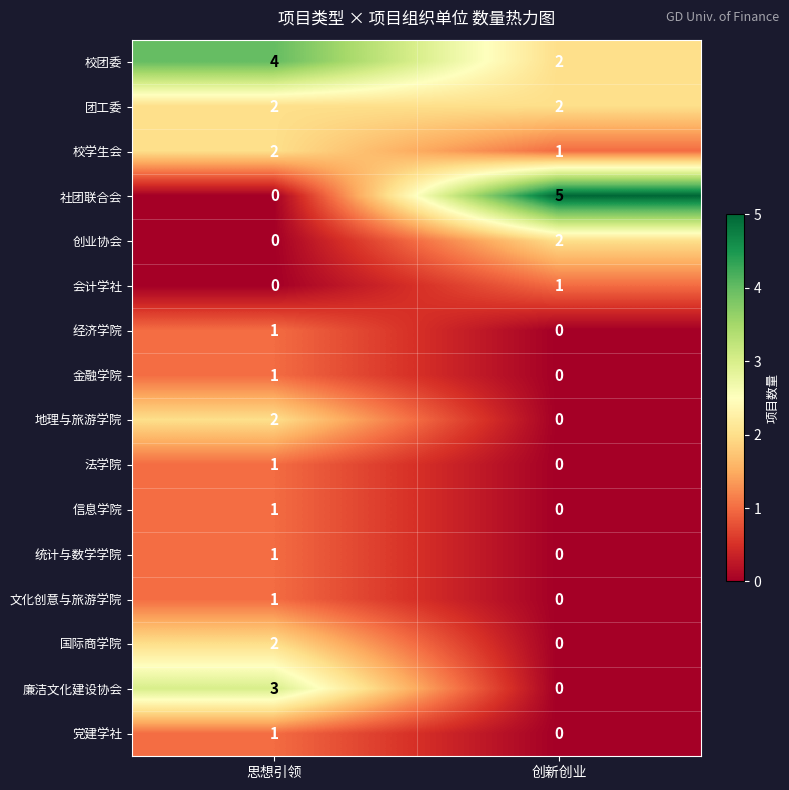

Between 思想引领 and 创新创业, which series saw the biggest shift?

社团联合会